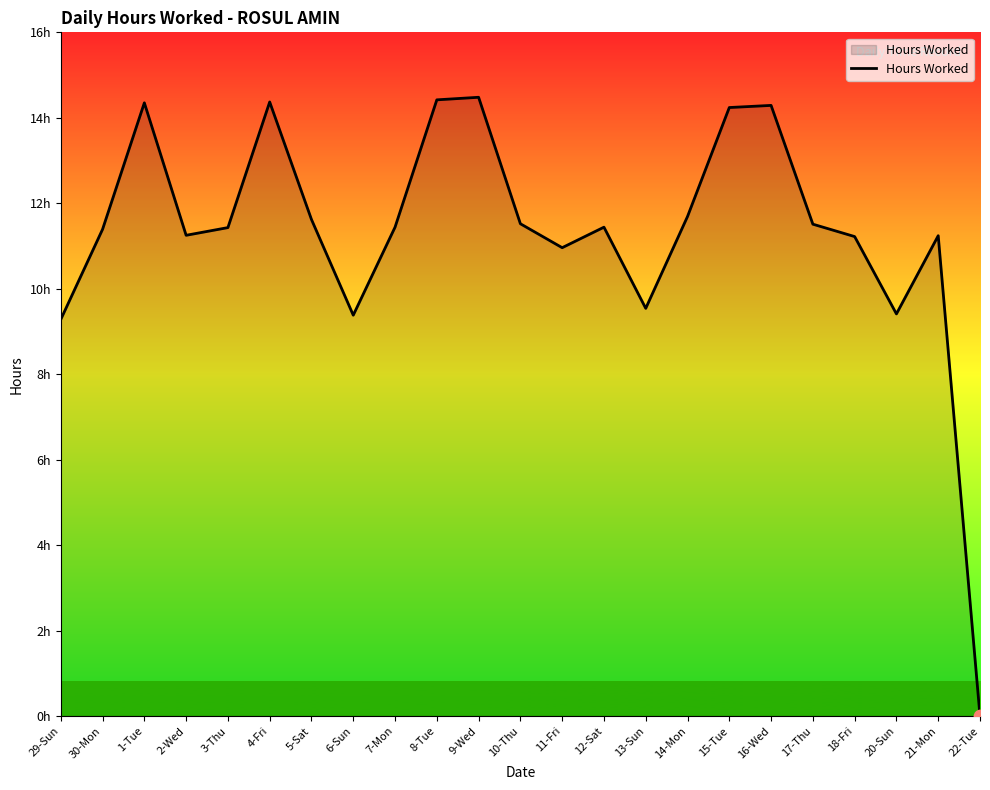

What is the change in value from 29-Sun to 12-Sat?

+2.2